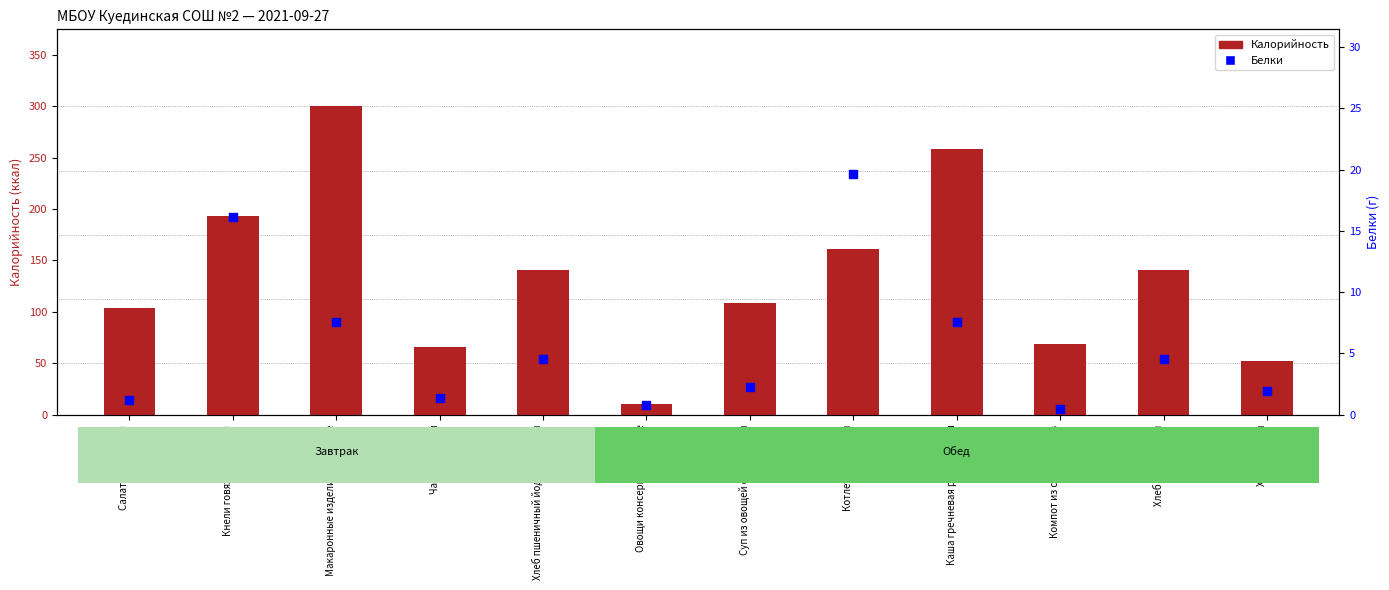

At how many categories does at least one series exceed 67?

9